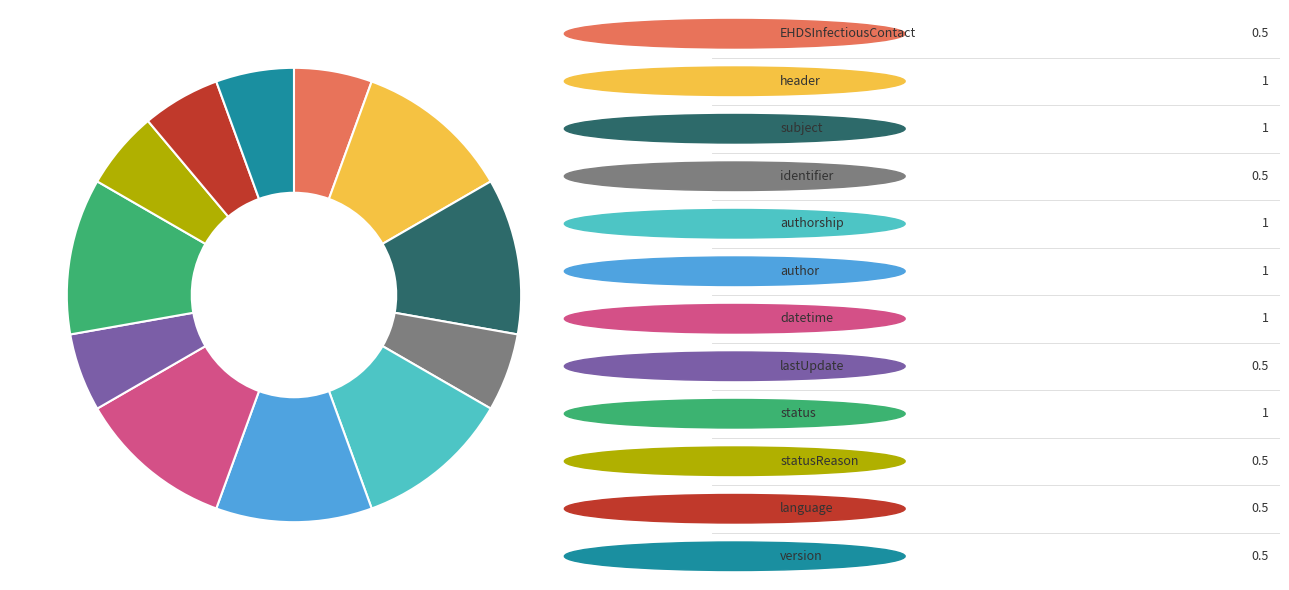

Is there a majority slice in this chart?

No